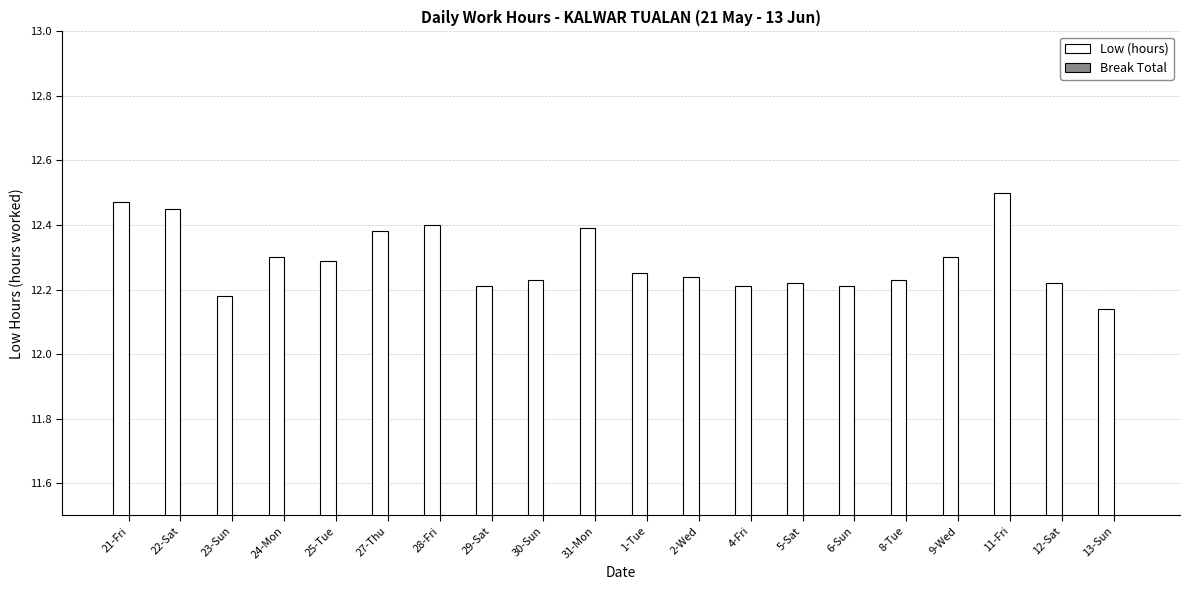

Which has a higher value, 28-Fri or 6-Sun?

28-Fri